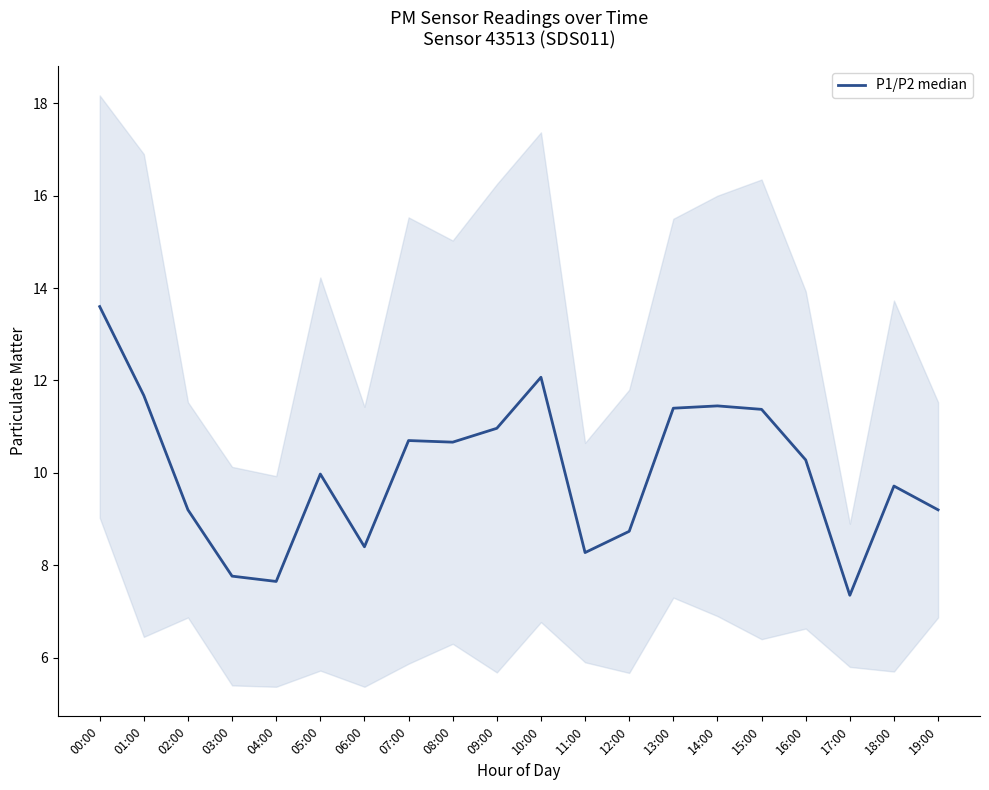

How many lines are shown in the chart?

1